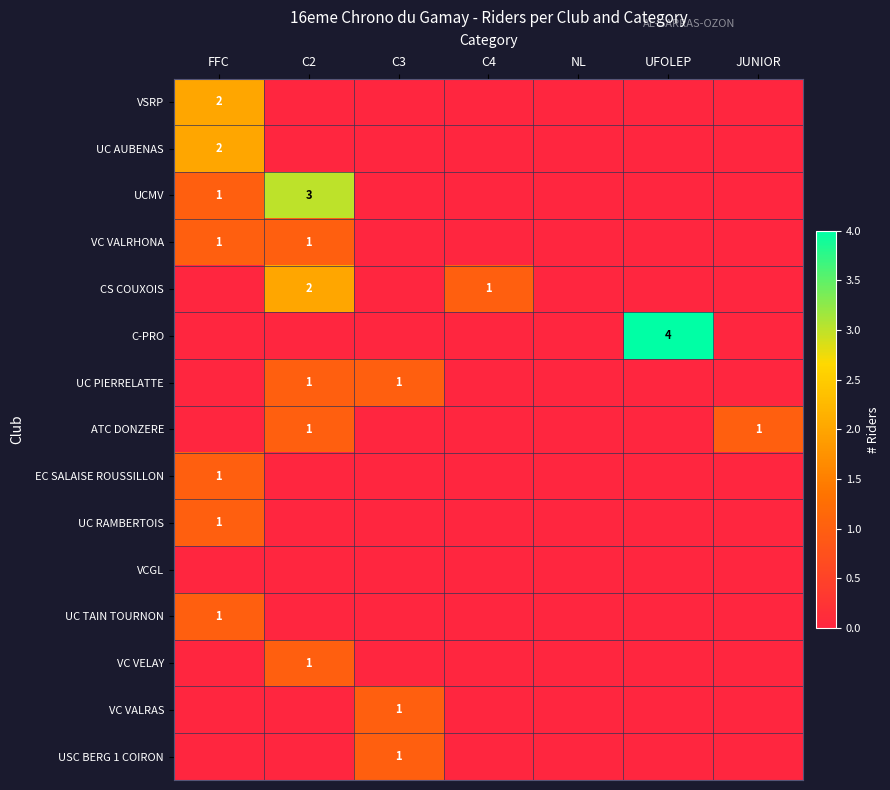

At how many categories does at least one series exceed 1?

3